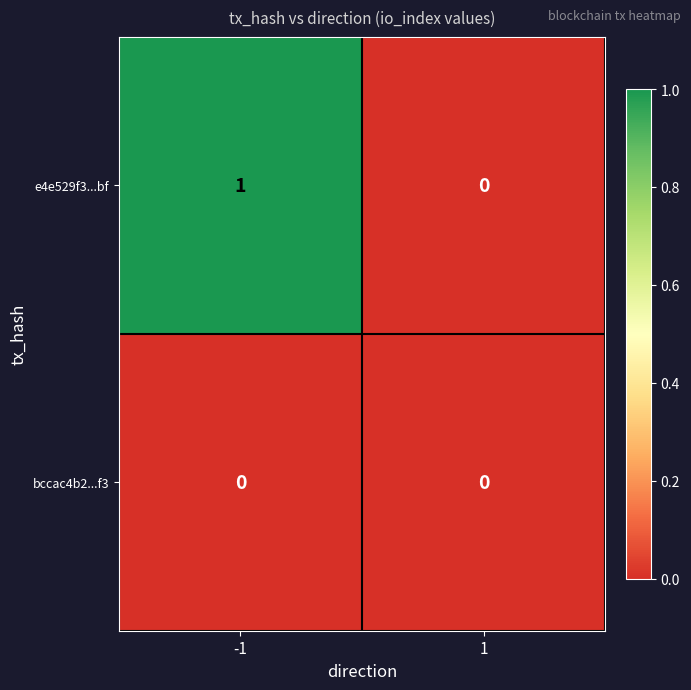

Which series has the largest total across all categories?

e4e529f3...bf